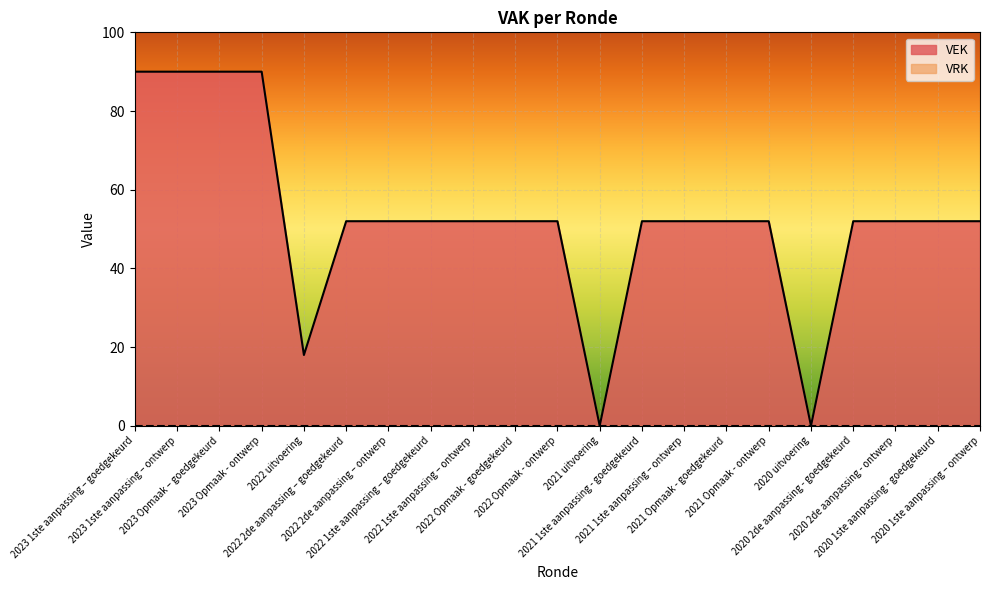

List the labels in order of value, largest first.

2023 1ste aanpassing – goedgekeurd, 2023 1ste aanpassing – ontwerp, 2023 Opmaak – goedgekeurd, 2023 Opmaak - ontwerp, 2022 2de aanpassing – goedgekeurd, 2022 2de aanpassing – ontwerp, 2022 1ste aanpassing – goedgekeurd, 2022 1ste aanpassing – ontwerp, 2022 Opmaak - goedgekeurd, 2022 Opmaak - ontwerp, 2021 1ste aanpassing - goedgekeurd, 2021 1ste aanpassing – ontwerp, 2021 Opmaak - goedgekeurd, 2021 Opmaak - ontwerp, 2020 2de aanpassing - goedgekeurd, 2020 2de aanpassing - ontwerp, 2020 1ste aanpassing - goedgekeurd, 2020 1ste aanpassing – ontwerp, 2022 uitvoering, 2021 uitvoering, 2020 uitvoering